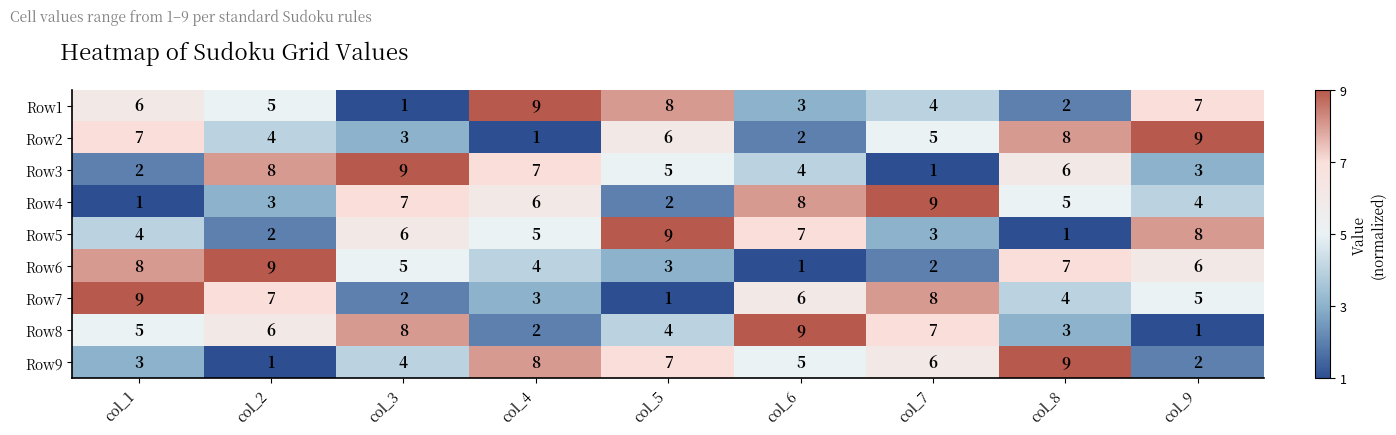

Count the number of categories in the chart.

9